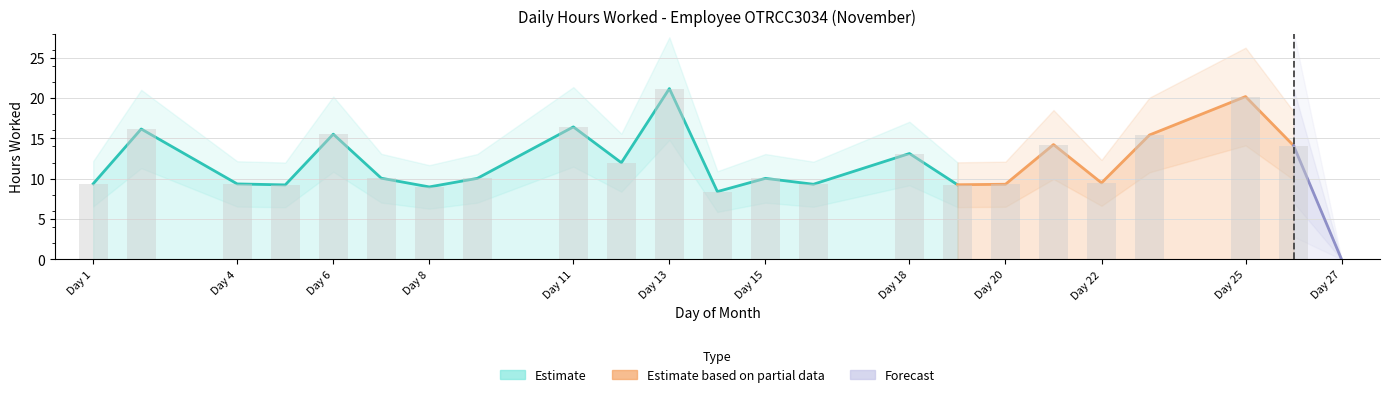

How many values are below 10?

10